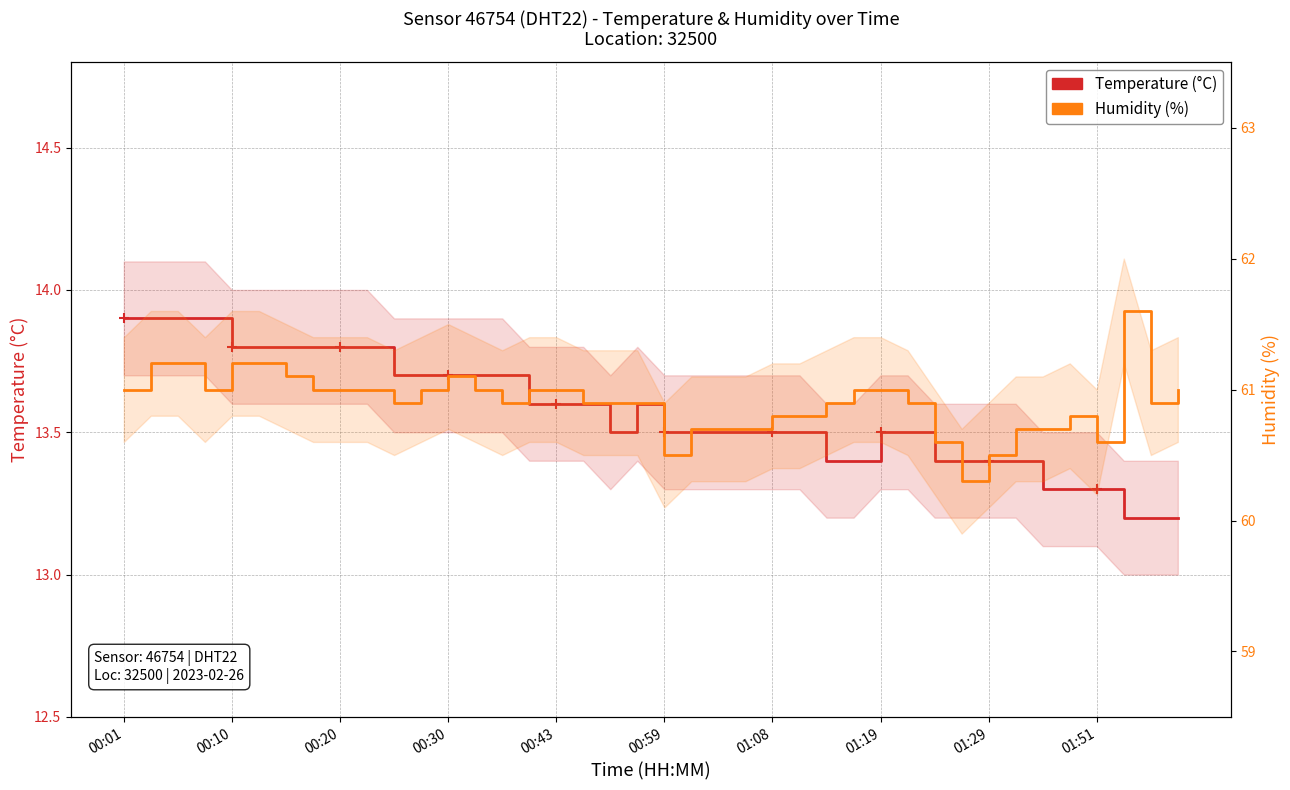

How many lines are shown in the chart?

2